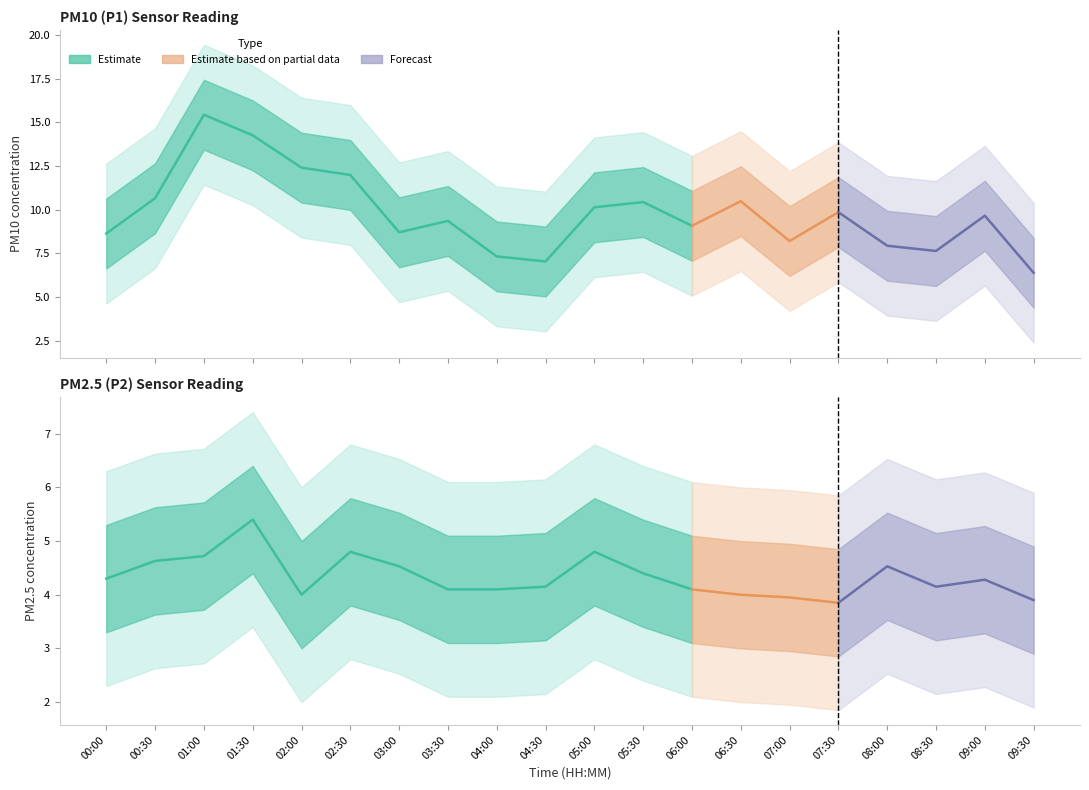

What is the spread (max minus min) of values at 06:30?

6.5